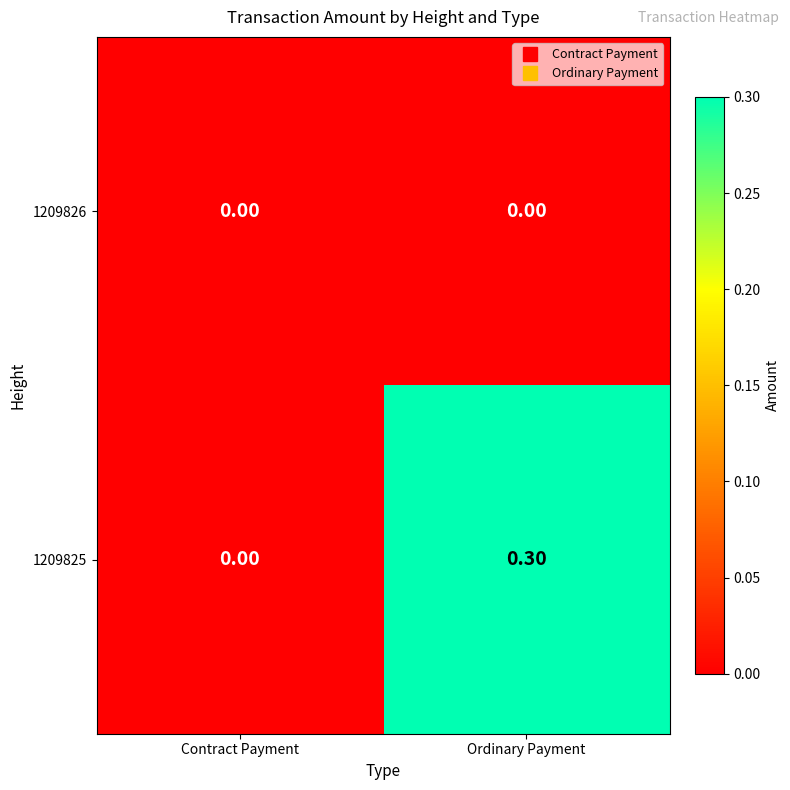

Rank the series by their average value, from lowest to highest.

1209826, 1209825